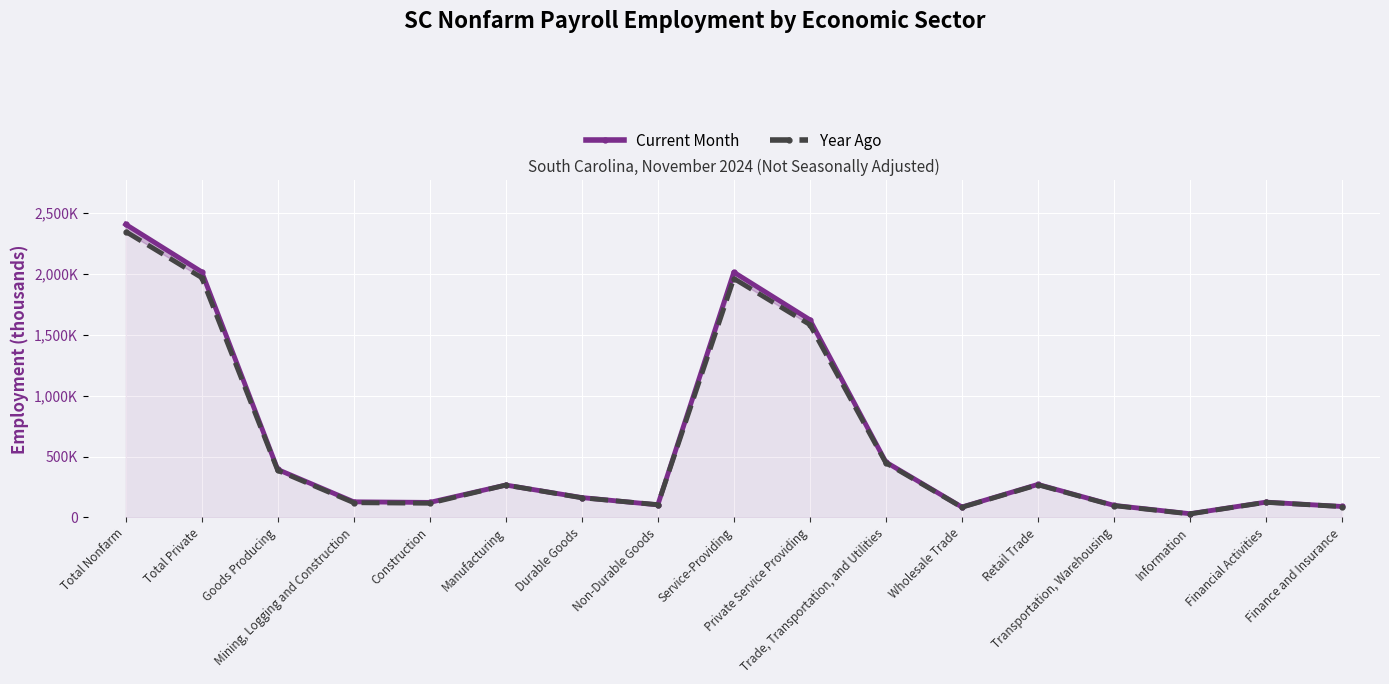

True or false: Year Ago has a value of 674871 at Goods Producing.

False